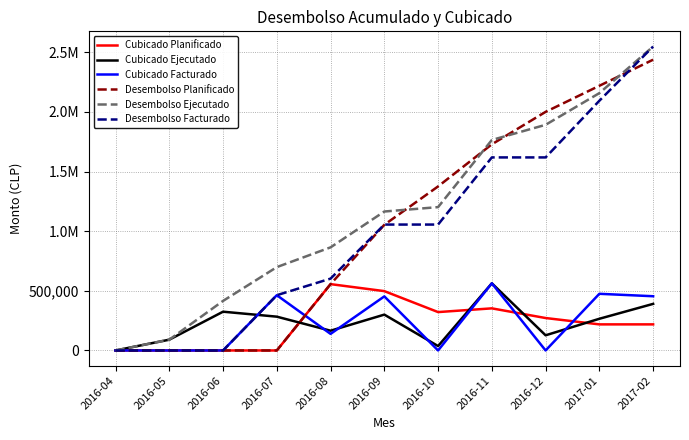

Is this an area chart (filled region under the line)?

No